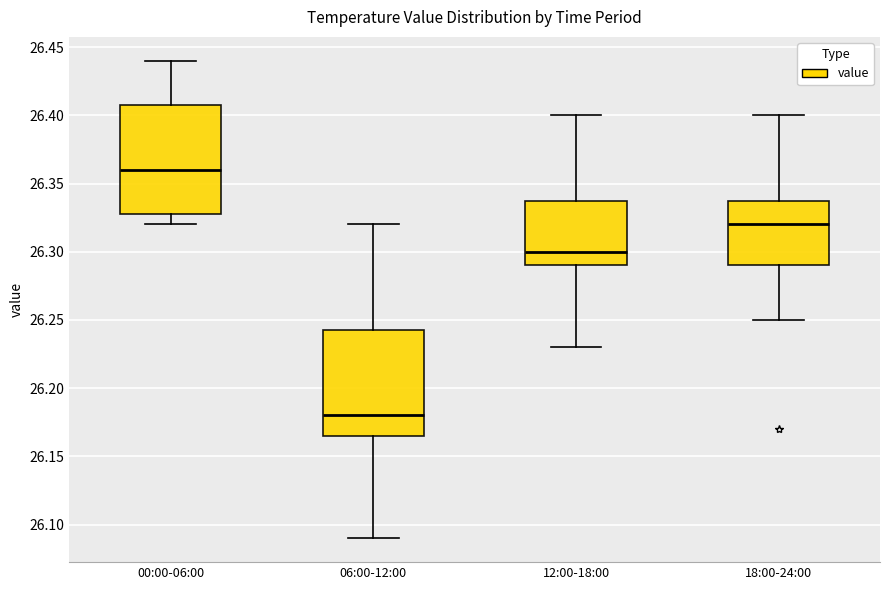

Which box has the lowest median line?

06:00-12:00